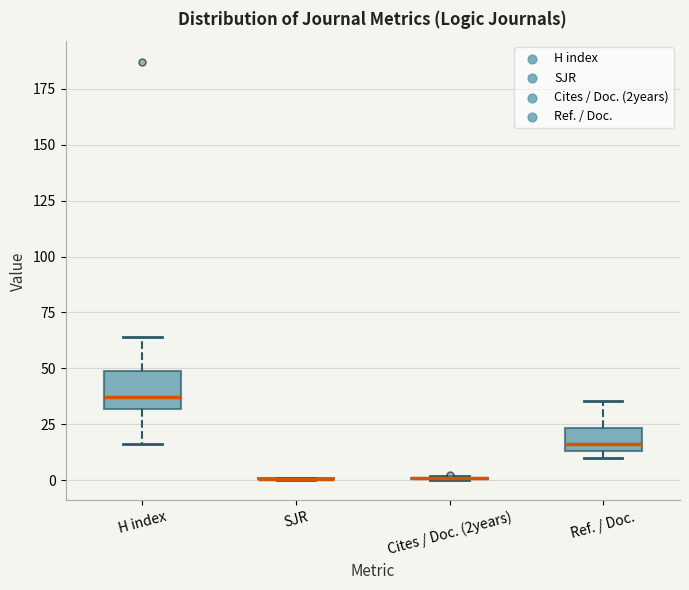

Reading left to right, read every box against the y-axis: the position of its median line, the range the box covers, and the ends of its whiskers. The values are not printed on the chart, so give them approximately, as read against the axis.

H index: median 35, box 30 to 50, whiskers 15 to 65
SJR: box collapsed to a line at 0, whiskers 0 to 0
Cites / Doc. (2years): box collapsed to a line at 0, whiskers 0 to 0
Ref. / Doc.: median 15 (just above the box's lower edge), box 15 to 25, whiskers 10 to 35